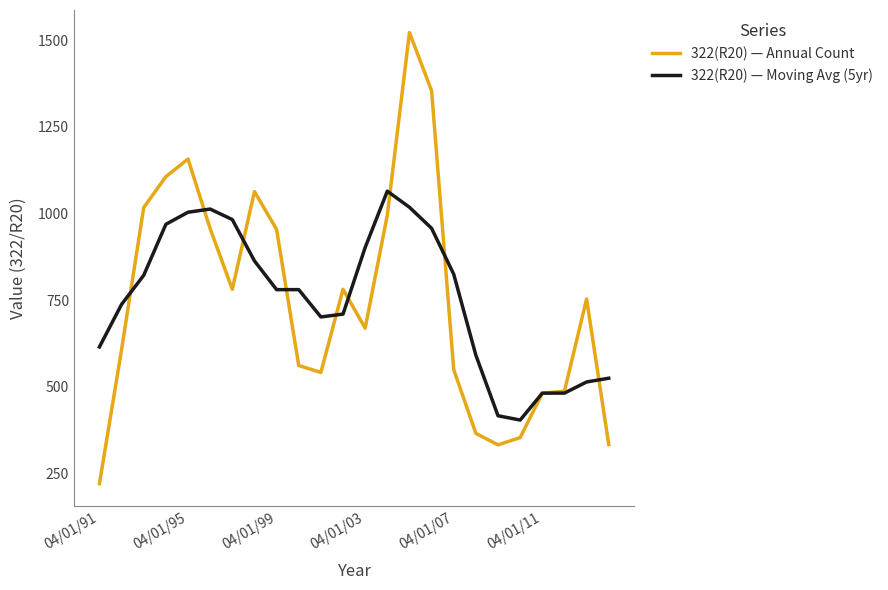

What is the greatest value displayed?

1522.0